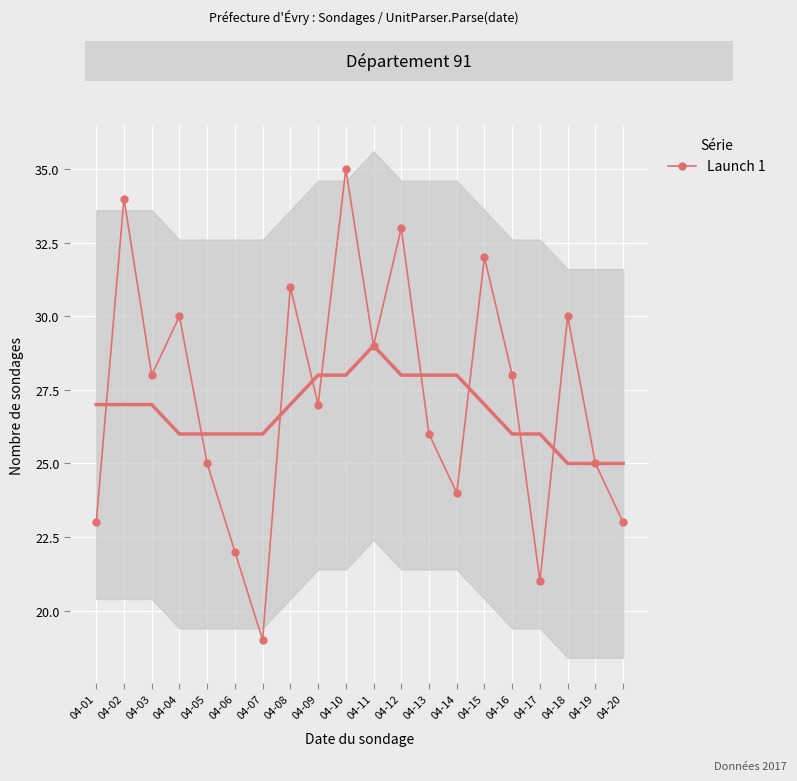

Approximately how many times larger is the value at 04-08 compared to 04-12?

0.9